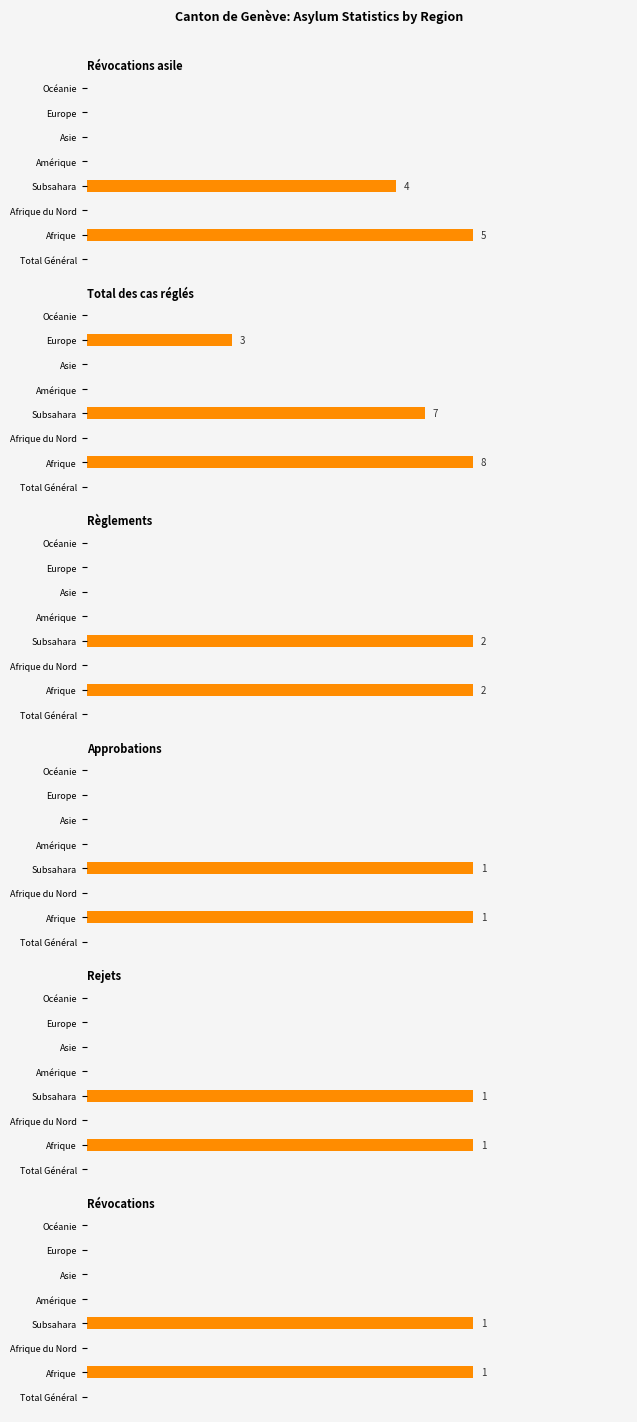

Which series has the largest total across all categories?

Total des cas réglés